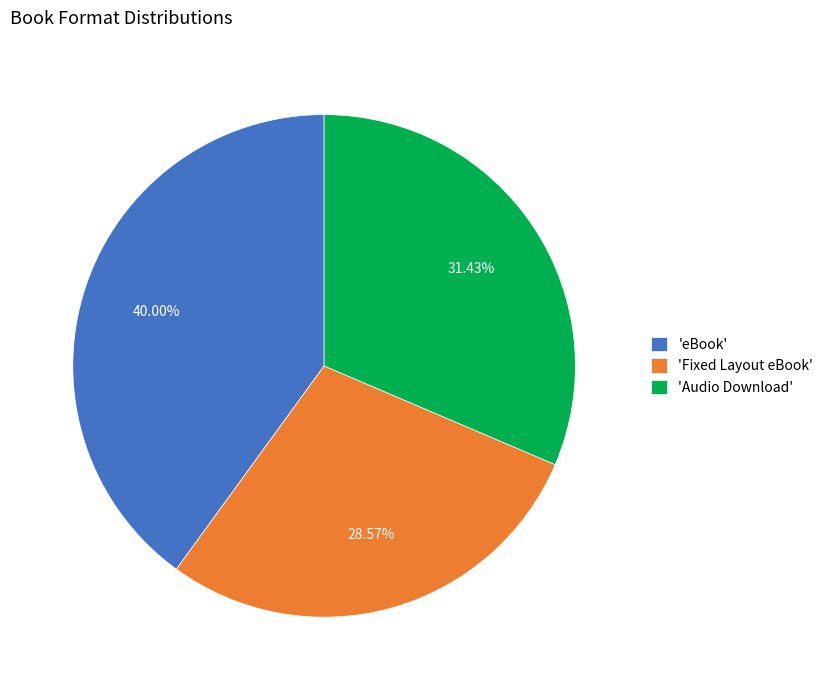

Is 'Fixed Layout eBook' the majority of the pie?

No